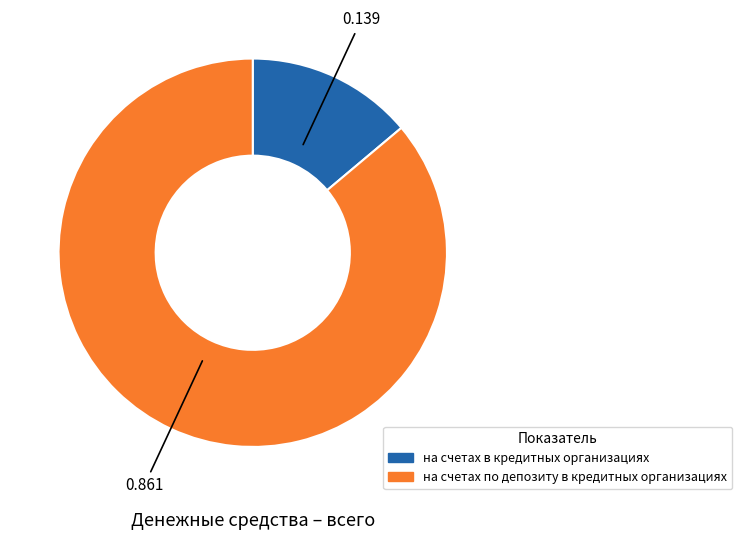

Which slice is the smallest?

на счетах в кредитных организациях